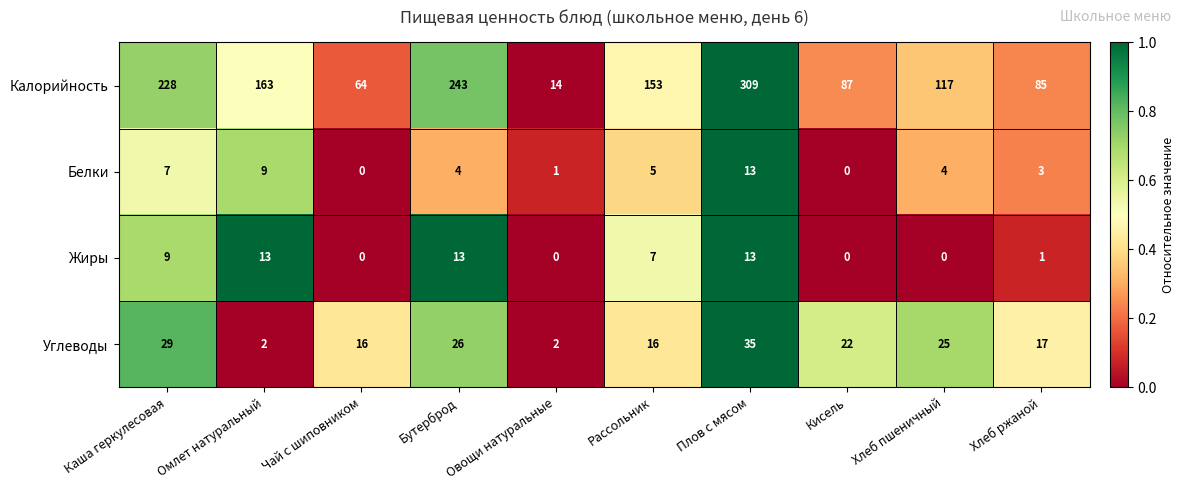

At which category does the chart reach its peak across all series?

Плов с мясом